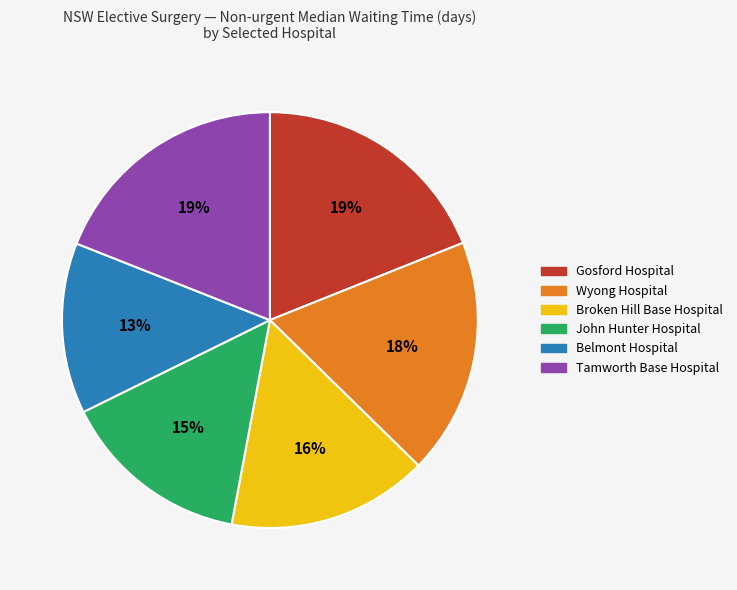

What is the ratio of the value at Belmont Hospital to the value at Gosford Hospital?

0.7